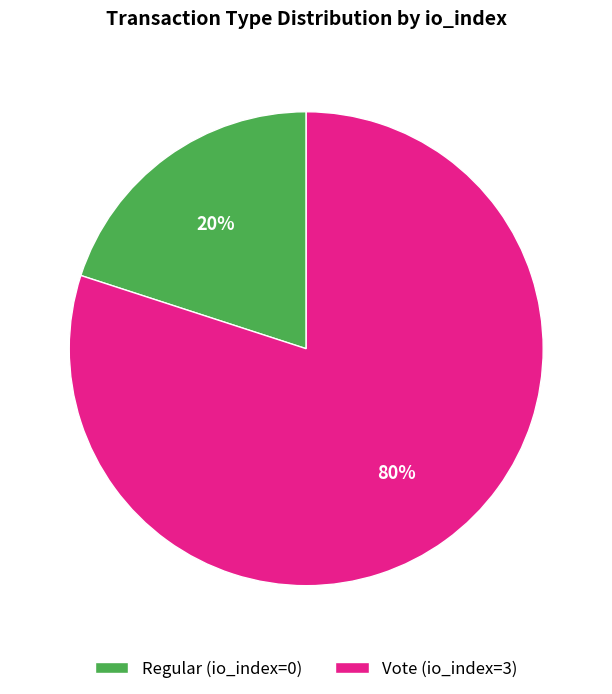

Rank the categories by value from highest to lowest.

Vote (io_index=3), Regular (io_index=0)